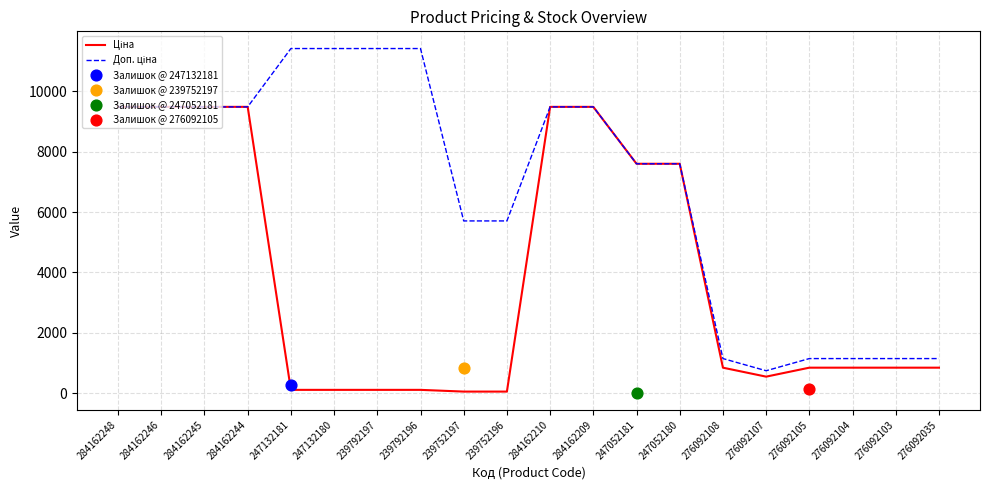

Which series has the largest total across all categories?

Доп. ціна